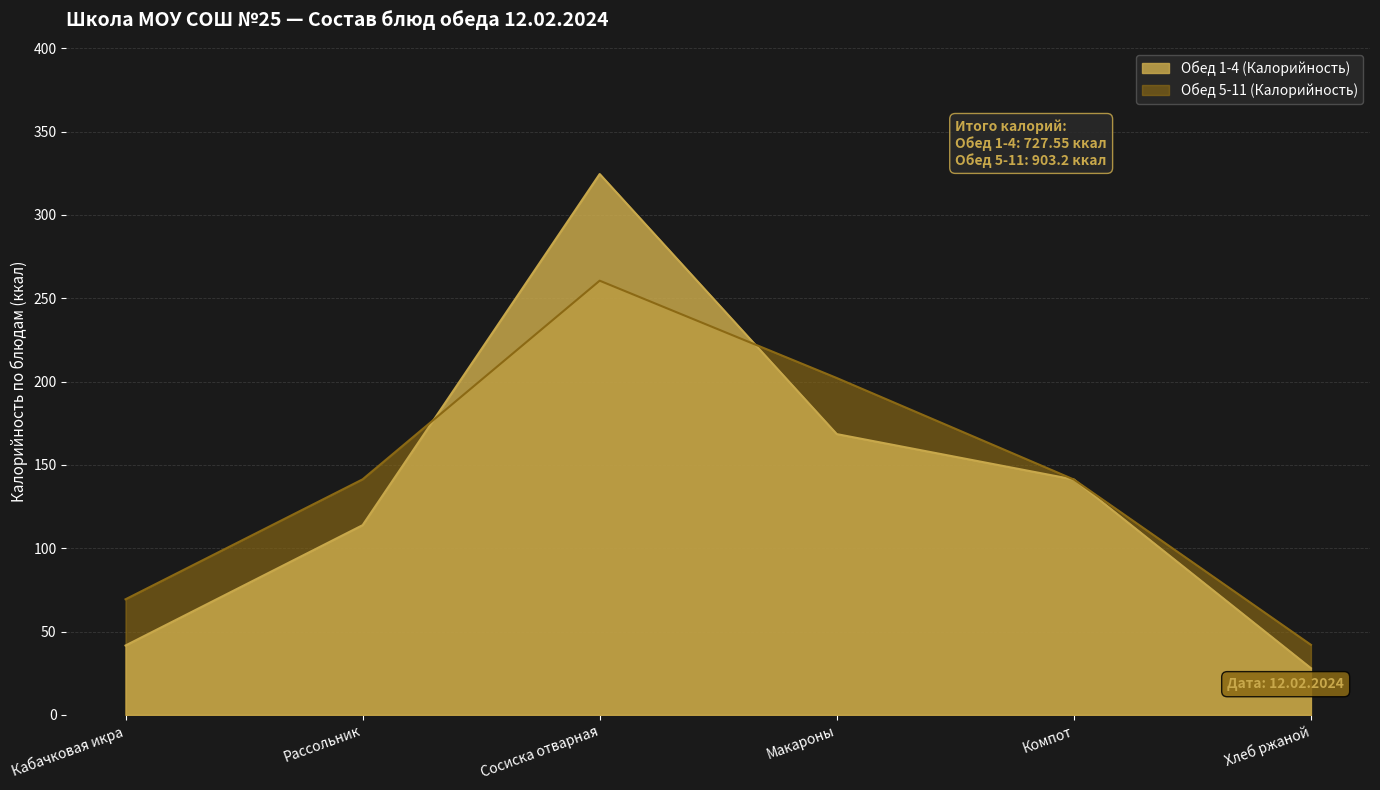

What is the value of the Обед 5-11 (Калорийность) point at the 3rd from the left?

260.5